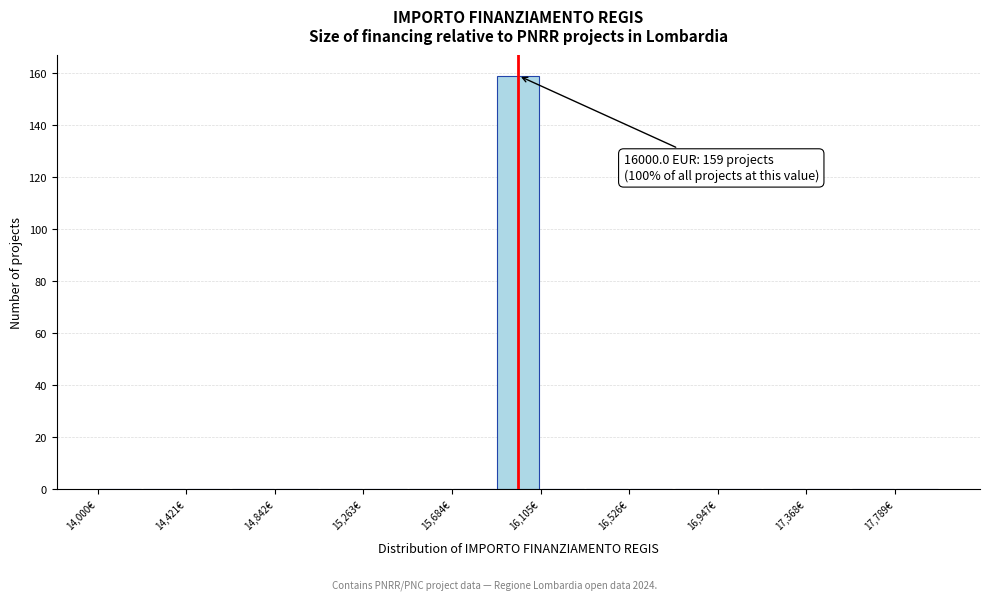

Which range on the x-axis has the tallest bar?

15900 to 16100